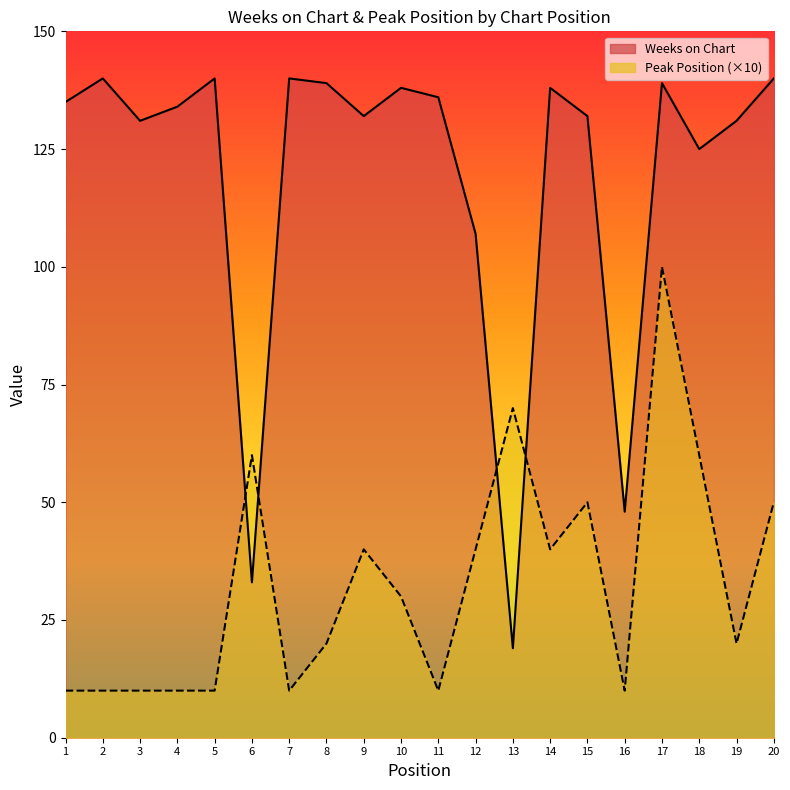

True or false: Peak Position has more than 0 points higher than both neighbors.

True